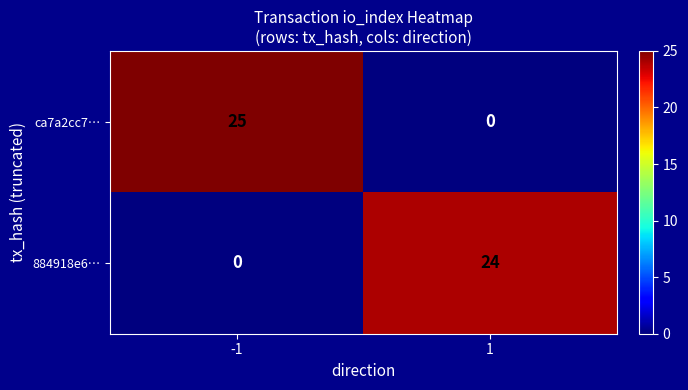

Between -1 and 1, which series saw the biggest shift?

ca7a2cc7…